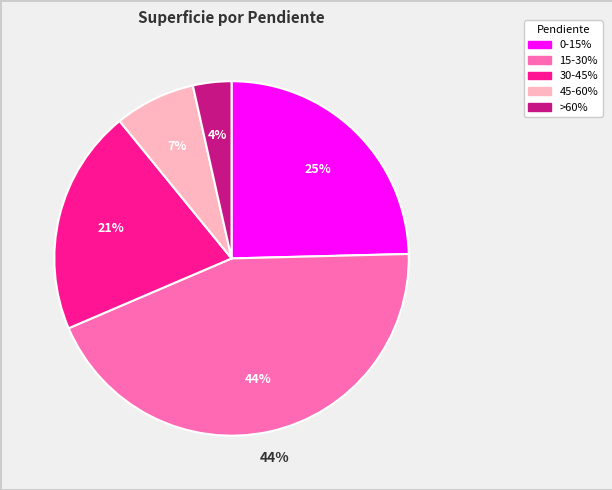

Rank the categories by value from highest to lowest.

15-30%, 0-15%, 30-45%, 45-60%, >60%